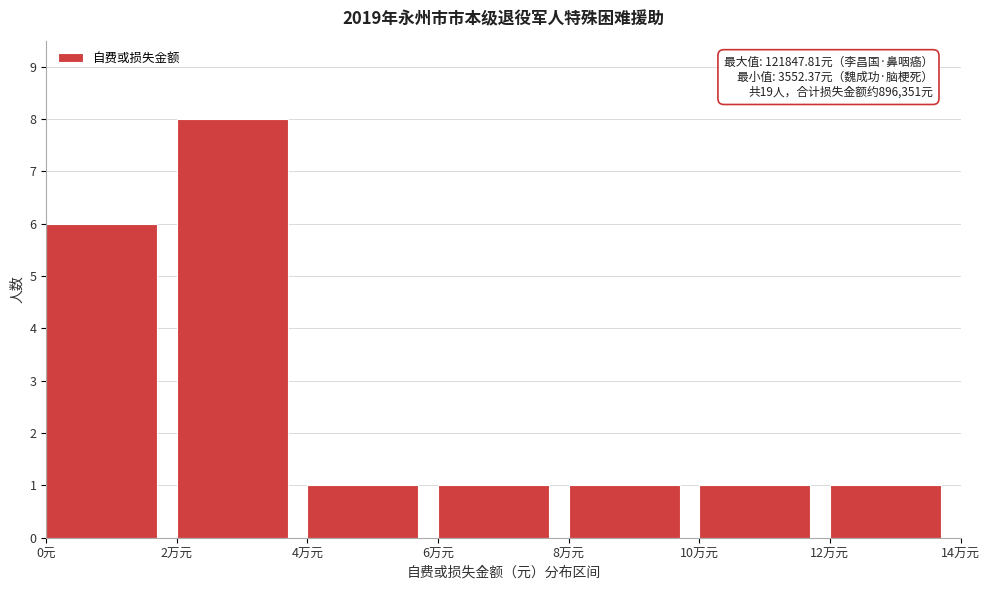

Reading right to left, extract all data points from this chart.

1	1	1	1	1	8	6